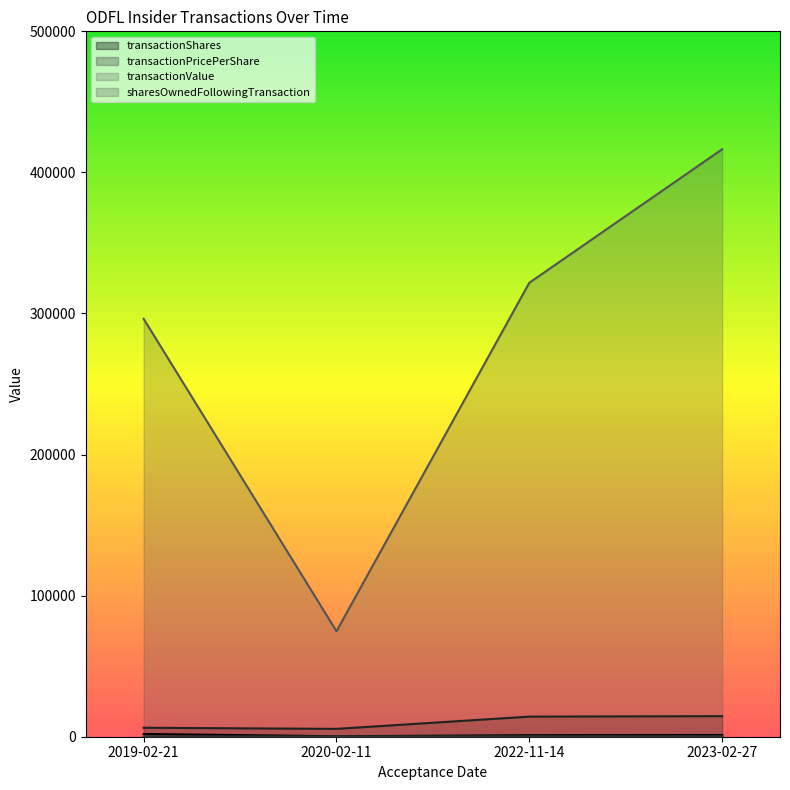

What are all the series names shown in the legend?

transactionShares, transactionPricePerShare, transactionValue, sharesOwnedFollowingTransaction